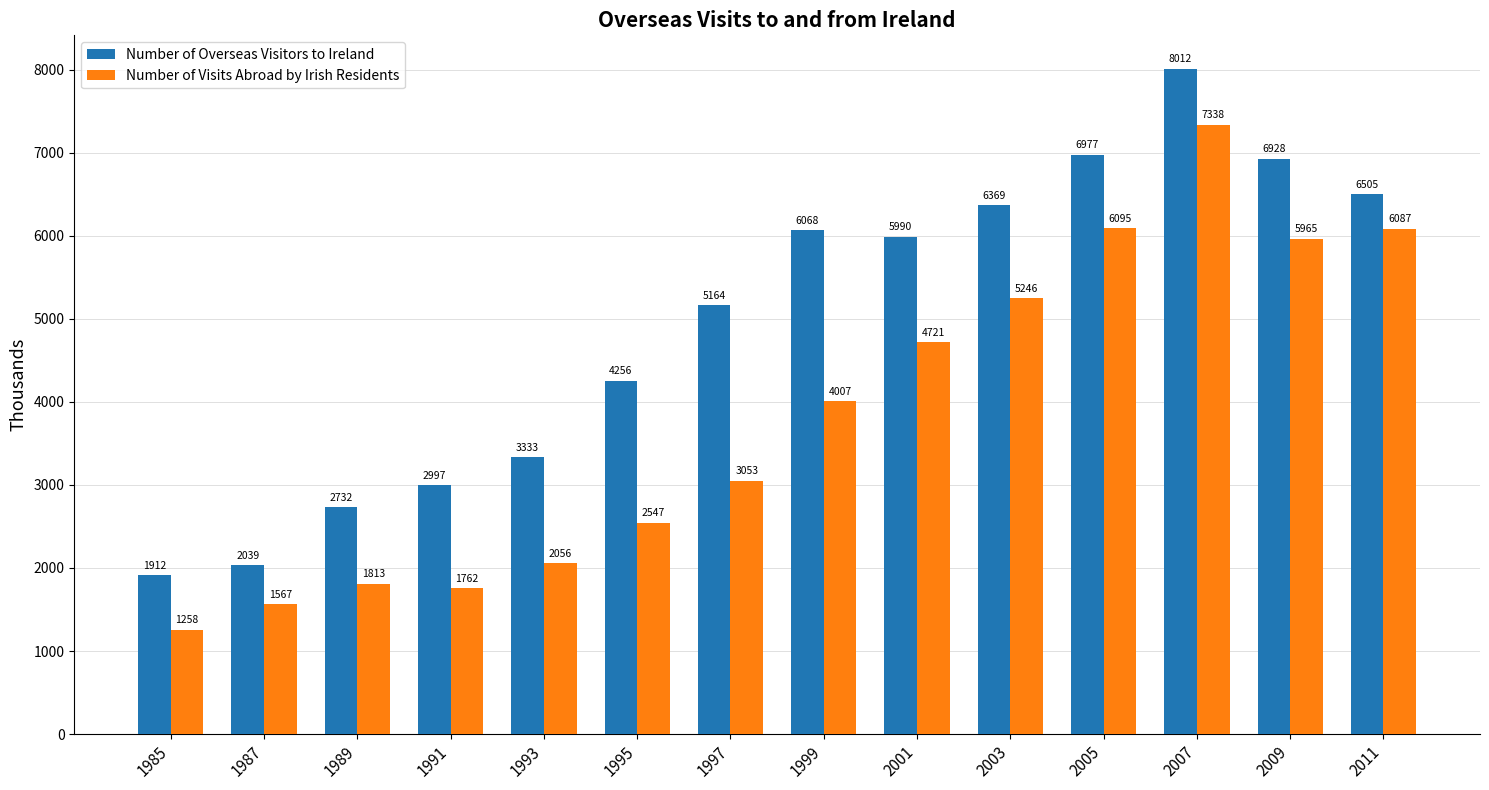

Reading left to right, extract all data points from this chart.

Number of Overseas Visitors to Ireland: 1985=1912	1987=2039	1989=2732	1991=2997	1993=3333	1995=4256	1997=5164	1999=6068	2001=5990	2003=6369	2005=6977	2007=8012	2009=6928	2011=6505
Number of Visits Abroad by Irish Residents: 1985=1258	1987=1567	1989=1813	1991=1762	1993=2056	1995=2547	1997=3053	1999=4007	2001=4721	2003=5246	2005=6095	2007=7338	2009=5965	2011=6087